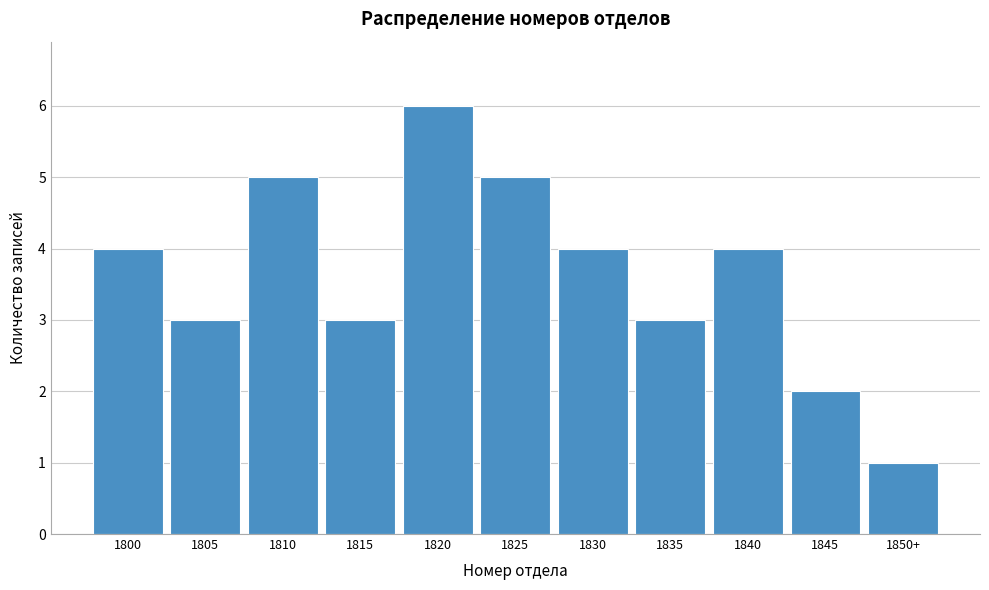

Reading left to right, list all the values displayed in this chart.

4	3	5	3	6	5	4	3	4	2	1